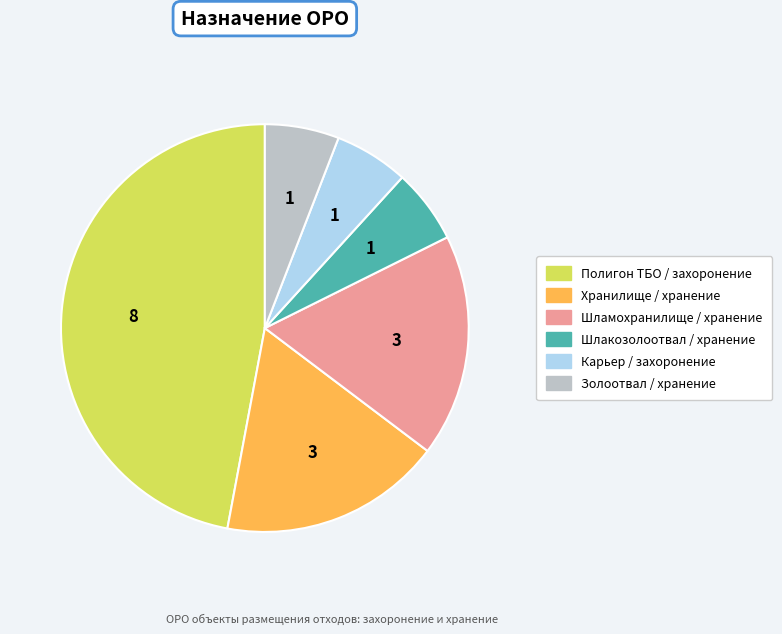

How many slices are in this pie chart?

6